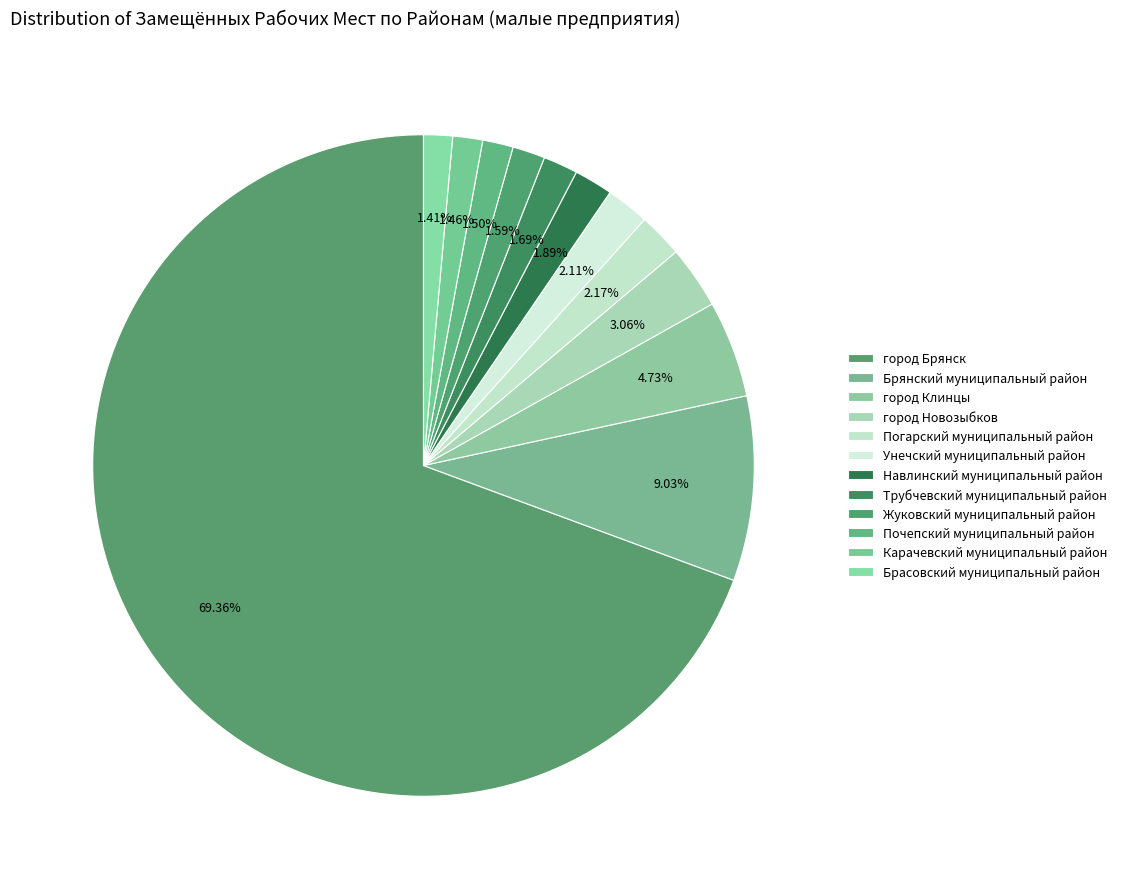

Rank the categories by value from highest to lowest.

город Брянск, Брянский муниципальный район, город Клинцы, город Новозыбков, Погарский муниципальный район, Унечский муниципальный район, Навлинский муниципальный район, Трубчевский муниципальный район, Жуковский муниципальный район, Почепский муниципальный район, Карачевский муниципальный район, Брасовский муниципальный район